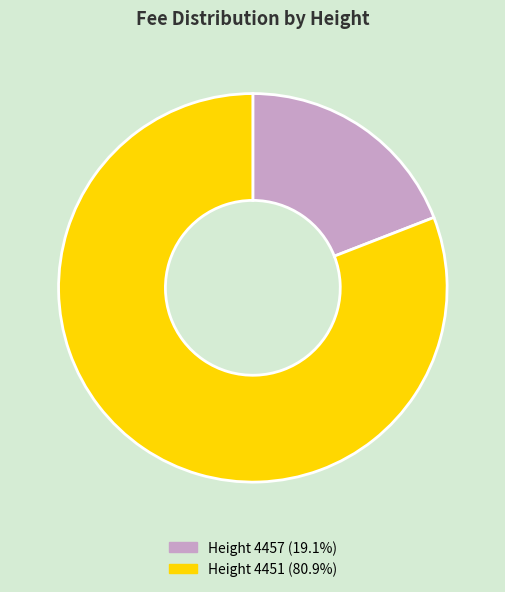

Is Height 4457 (19.1%) the majority of the pie?

No